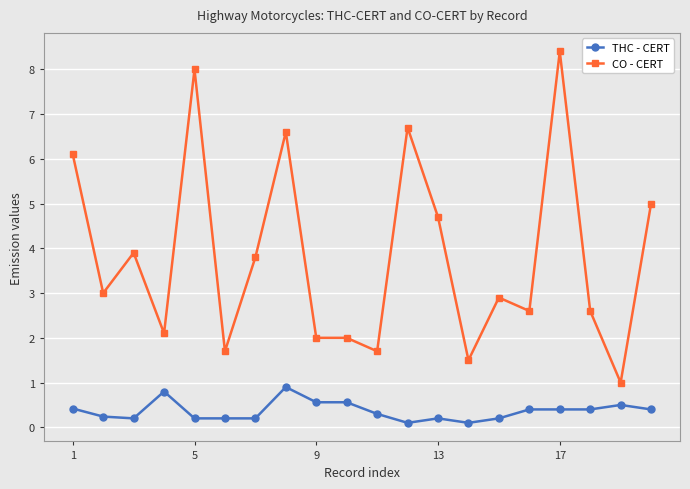

True or false: CO - CERT has more than 2 points higher than both neighbors.

True